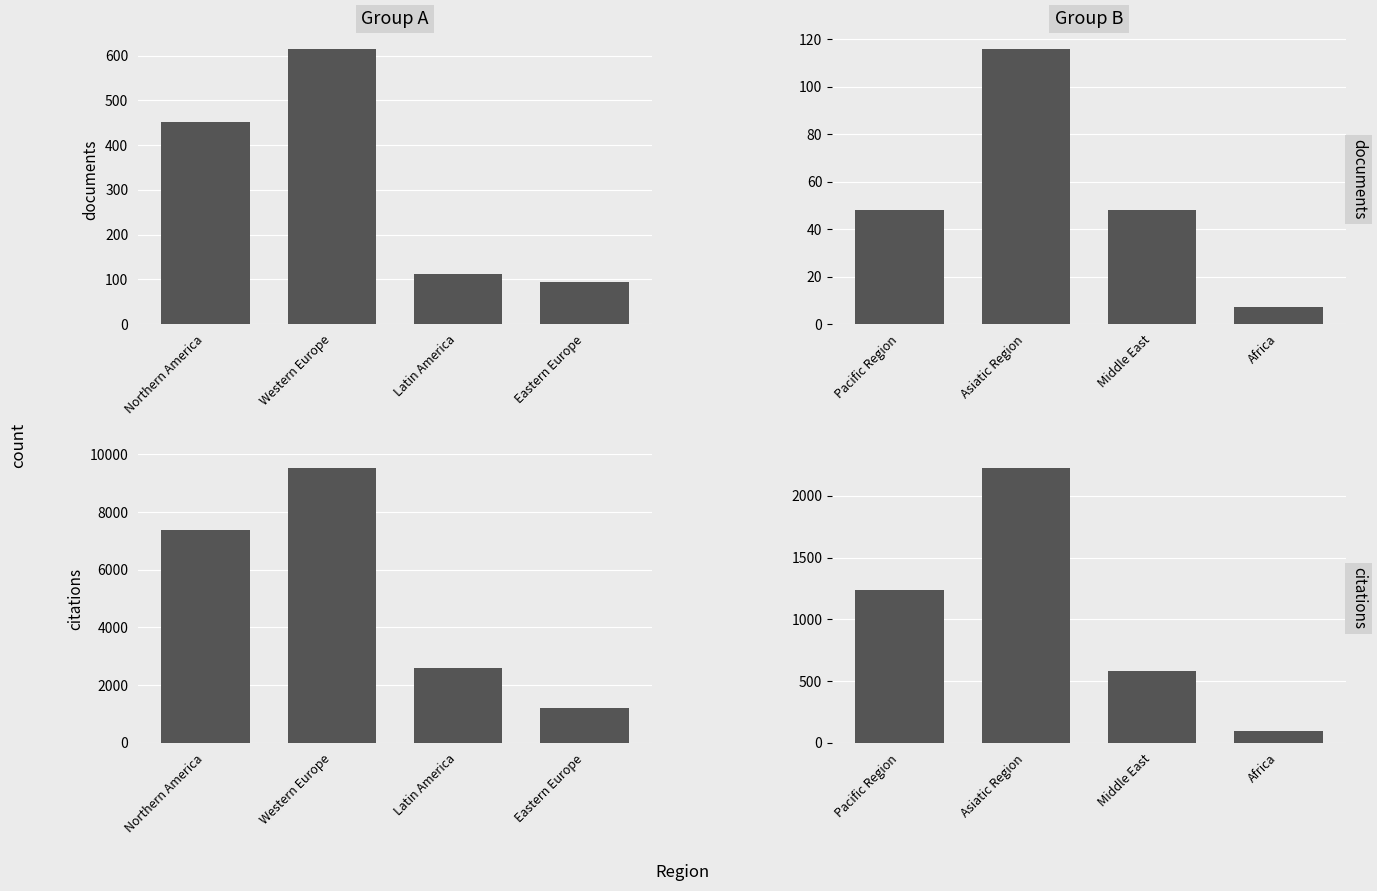

Rank the series by their average value, from highest to lowest.

citations, documents